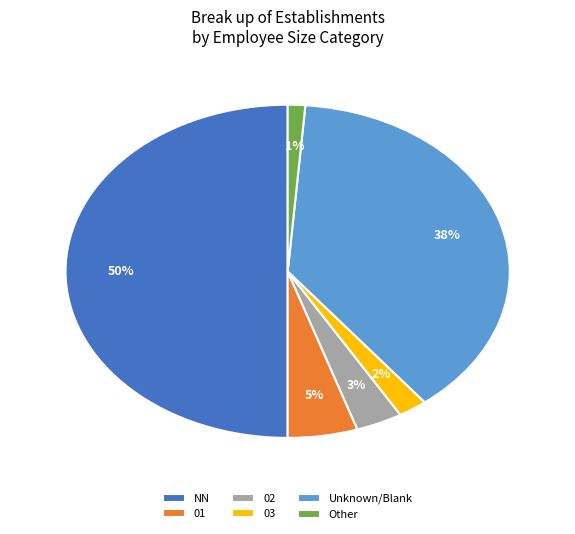

Which category has the smallest portion of the pie?

Other